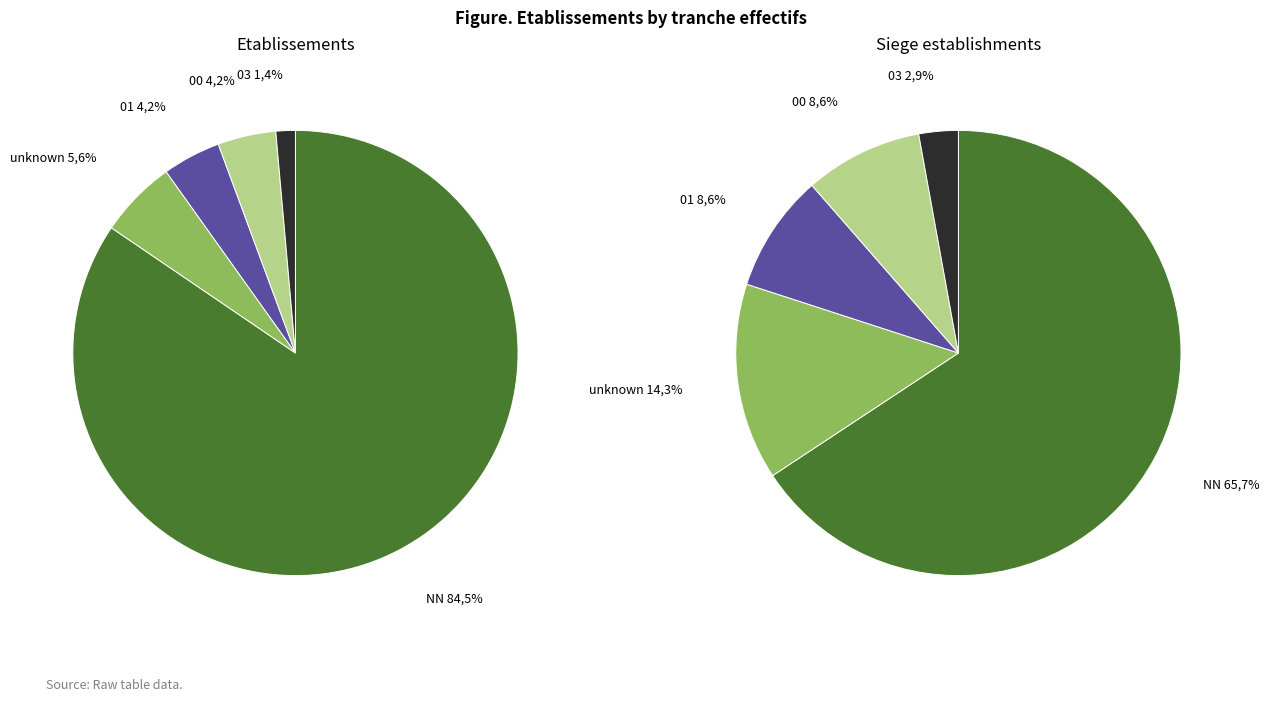

The NN slice represents 1% of the pie. True or false?

False